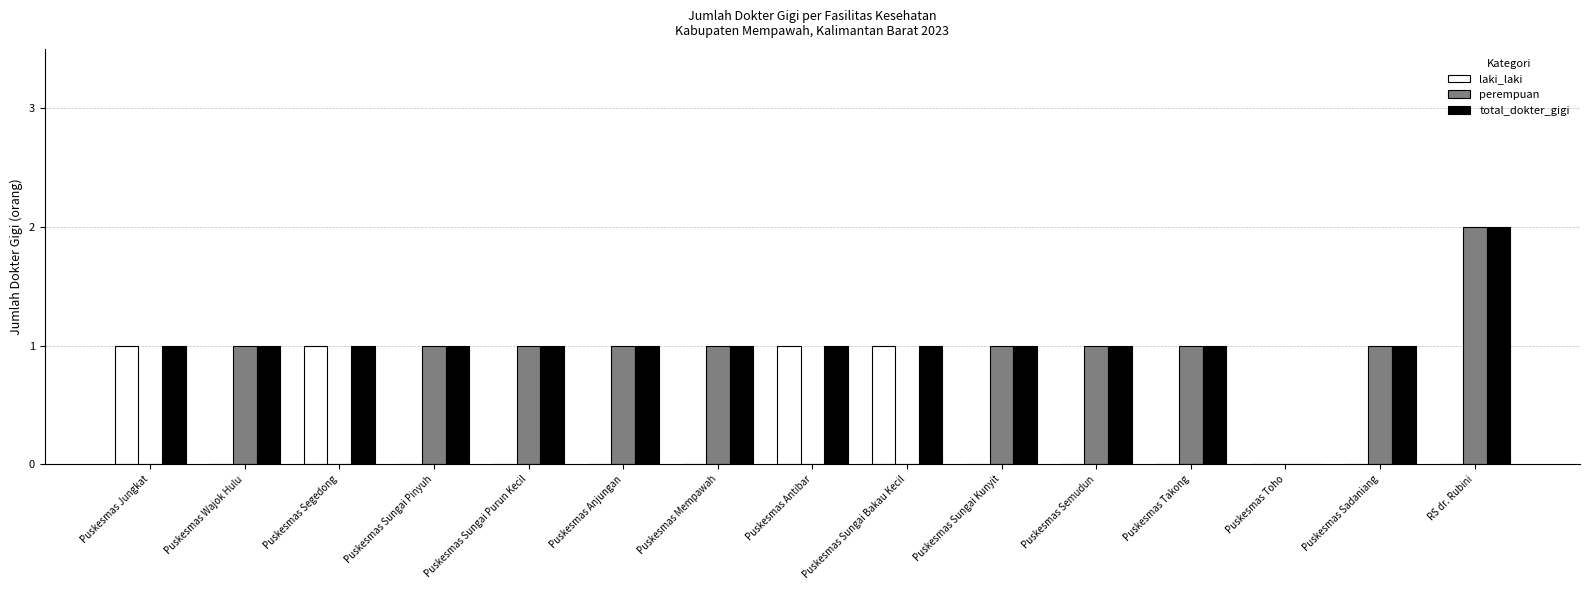

What is the sum of all total_dokter_gigi values?

15